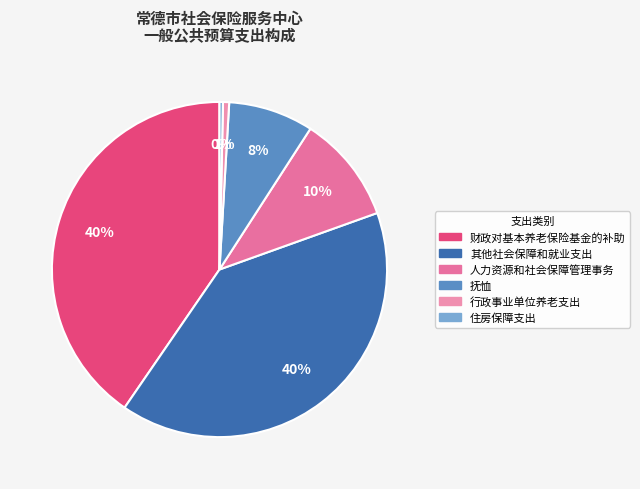

To the nearest percent, what portion does 抚恤 represent?

8%